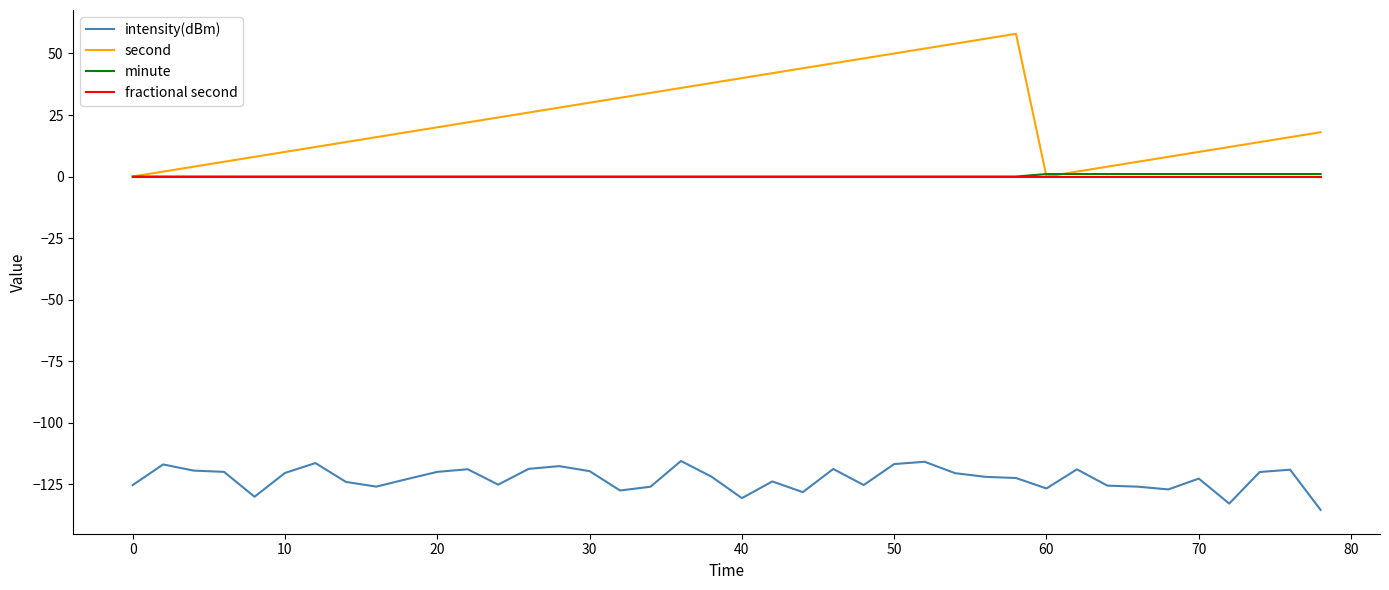

What is the highest value of the intensity(dBm) series?

-115.6